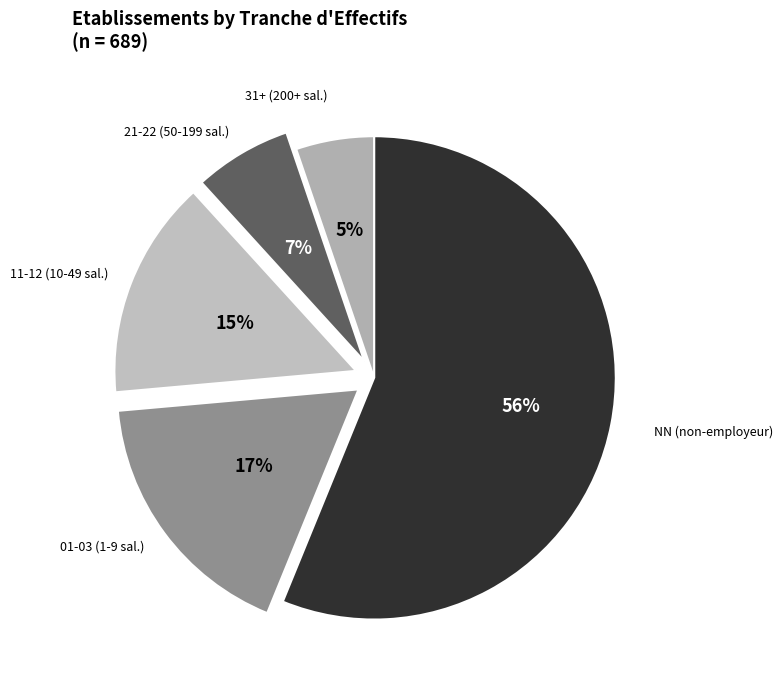

Which slice represents more than half of the pie?

NN